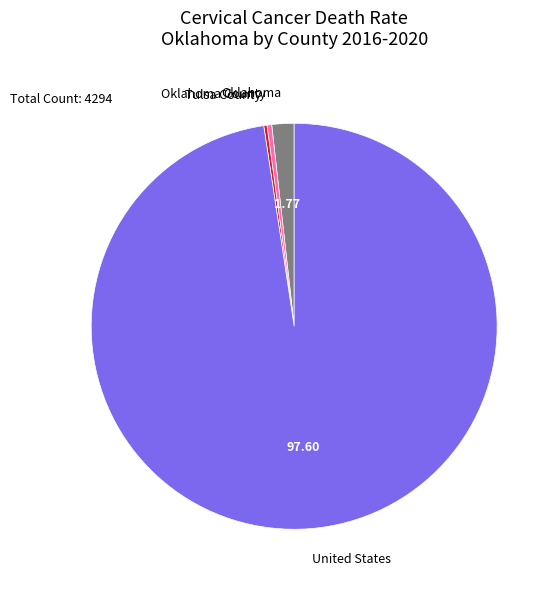

Which slice is the largest?

United States